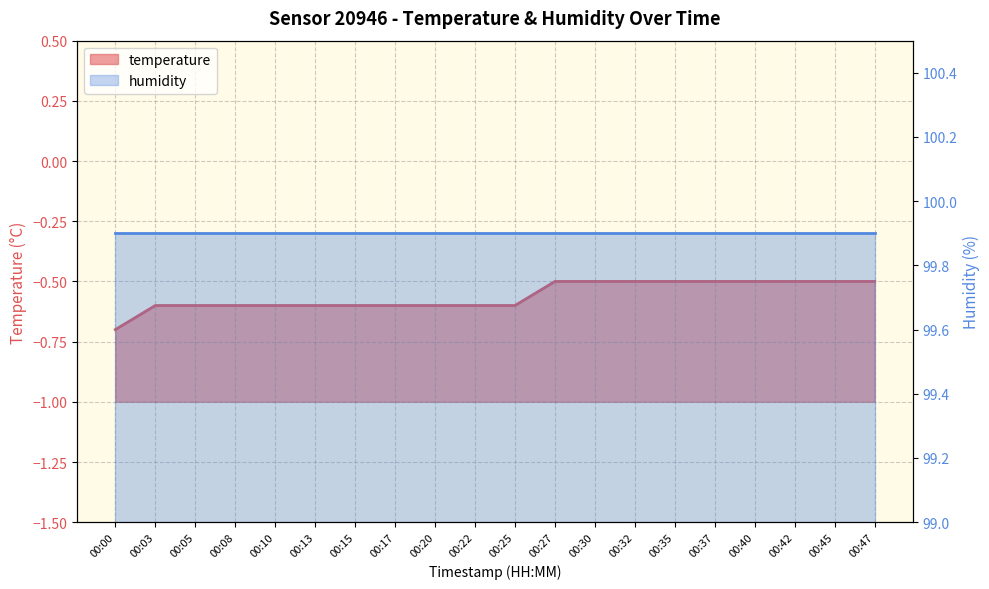

Does the chart have visible grid lines?

Yes